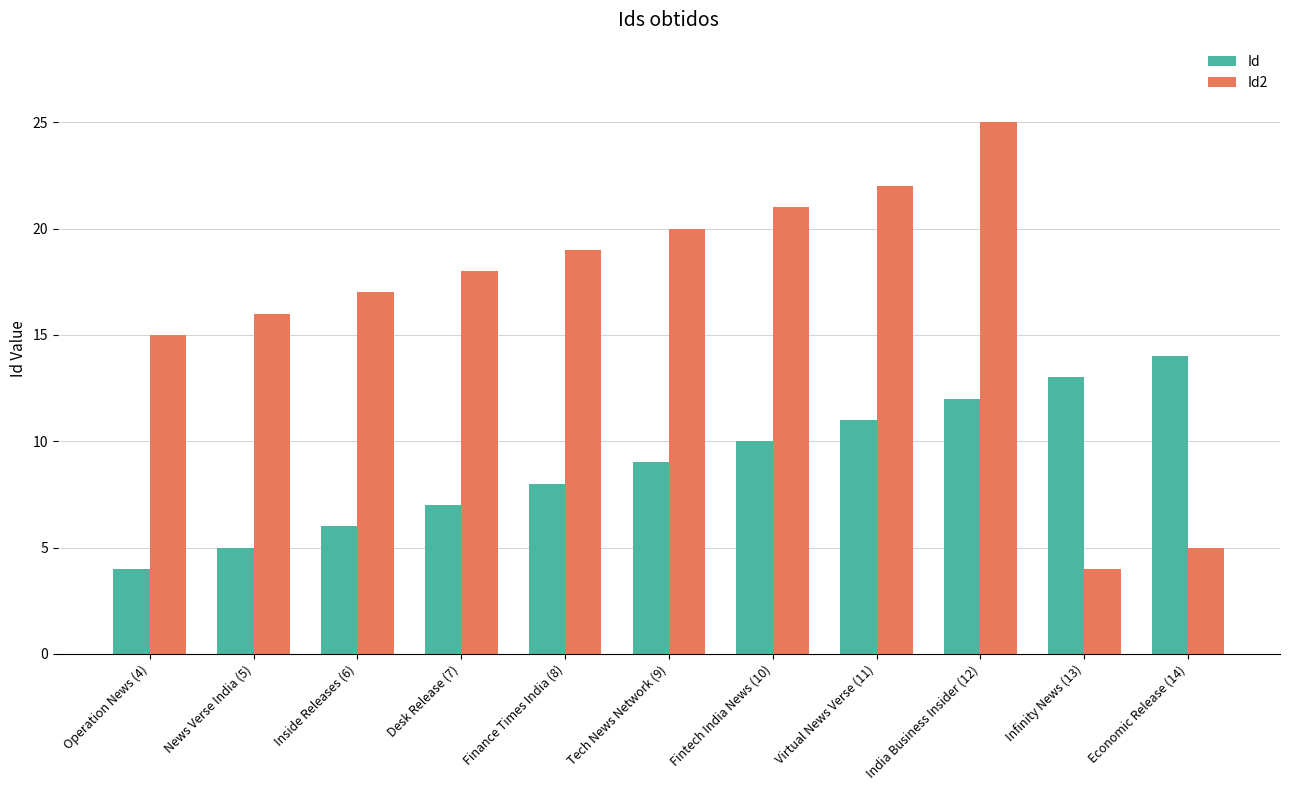

At which label does Id2 reach its peak?

India Business Insider (12)